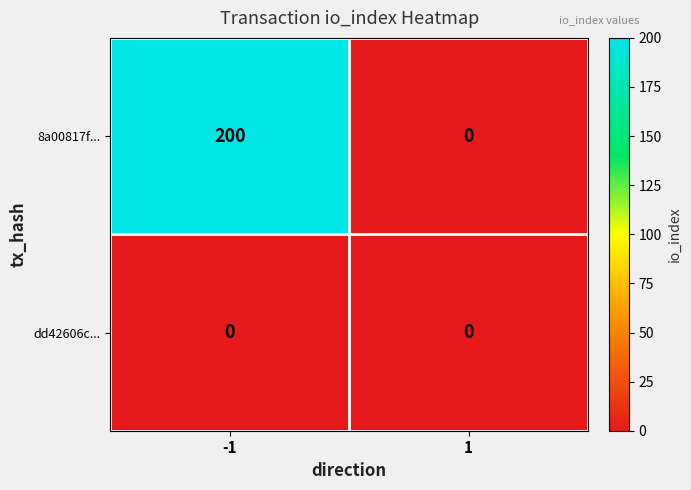

List the series in order of their peak value, highest first.

8a00817f..., dd42606c...